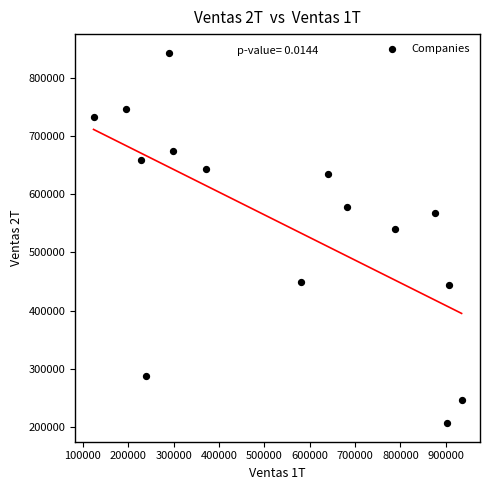

What Y value in the scatter plot is closest to 525082?

540282